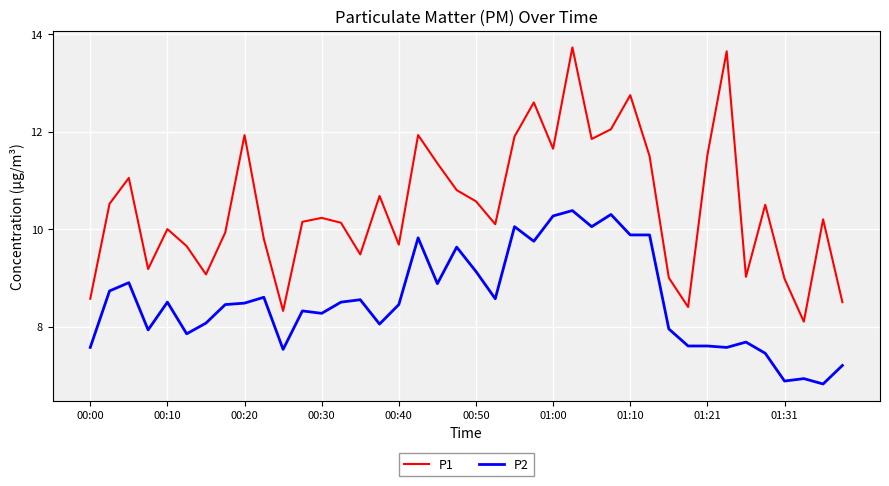

Rank the series by their average value, from lowest to highest.

P2, P1